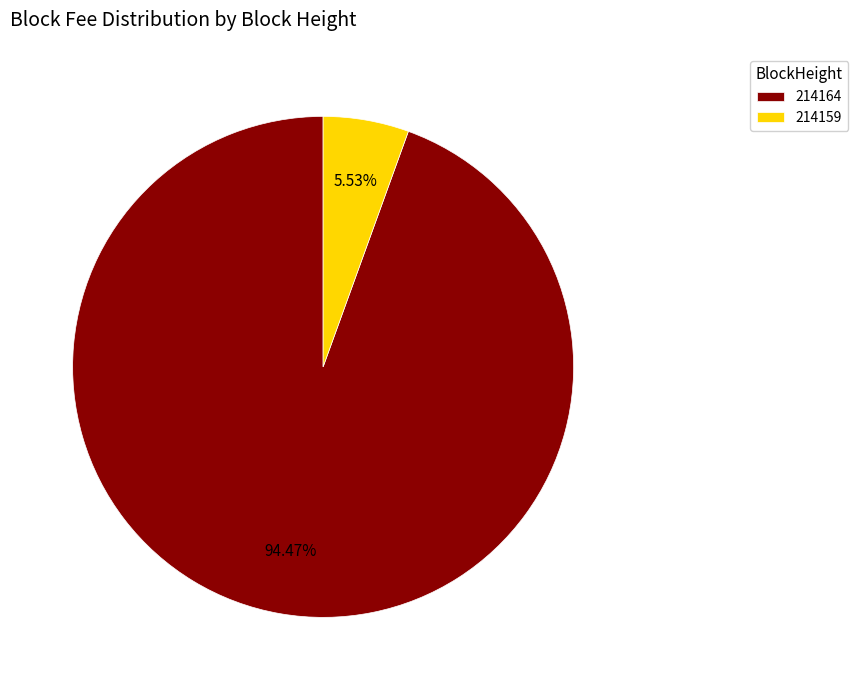

Which has a higher value, 214159 or 214164?

214164